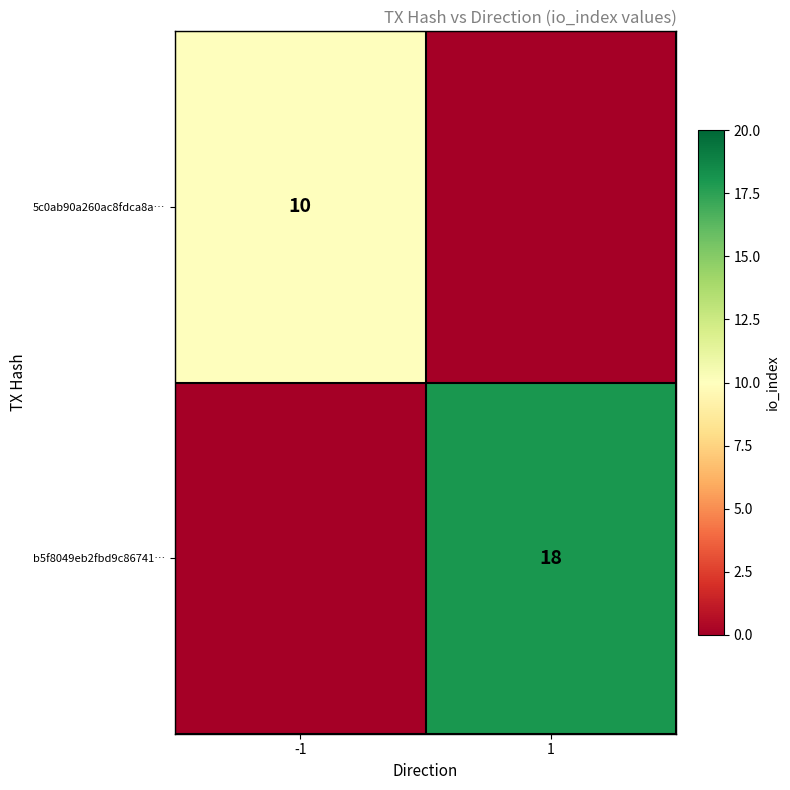

Is the value of 5c0ab90a260ac8fdca8a… at -1 greater than the value of b5f8049eb2fbd9c86741… at 1?

No